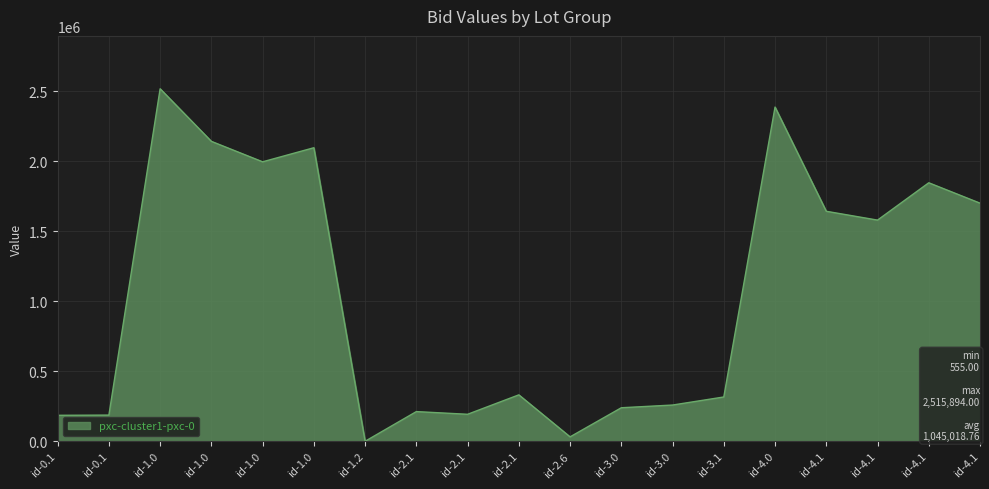

What is the average value?

1045018.8